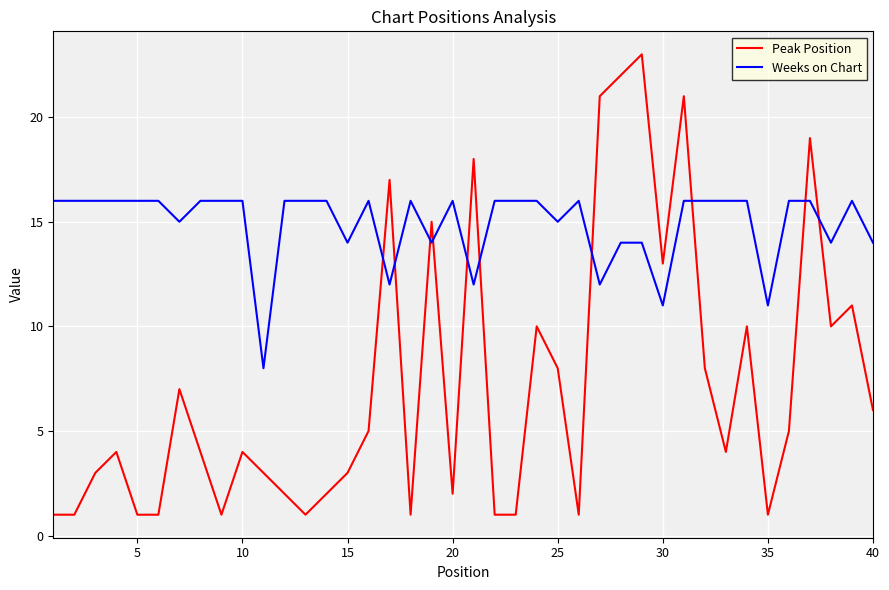

Which series has the largest total across all categories?

Weeks on Chart